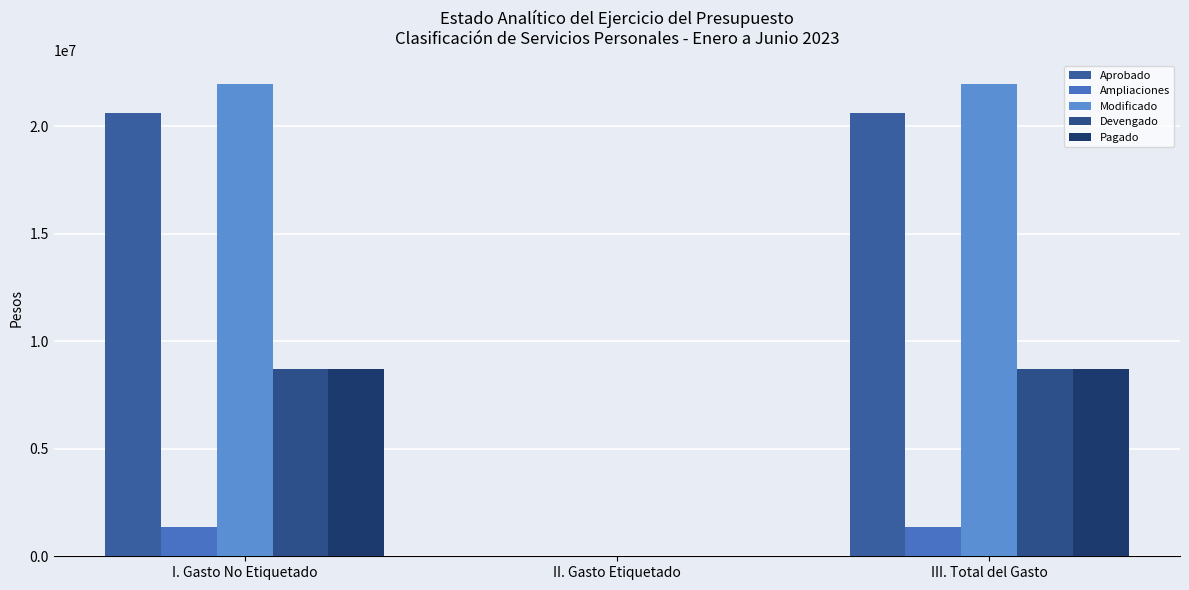

What is the value of the Aprobado bar at the 3rd from the left?

20616834.0